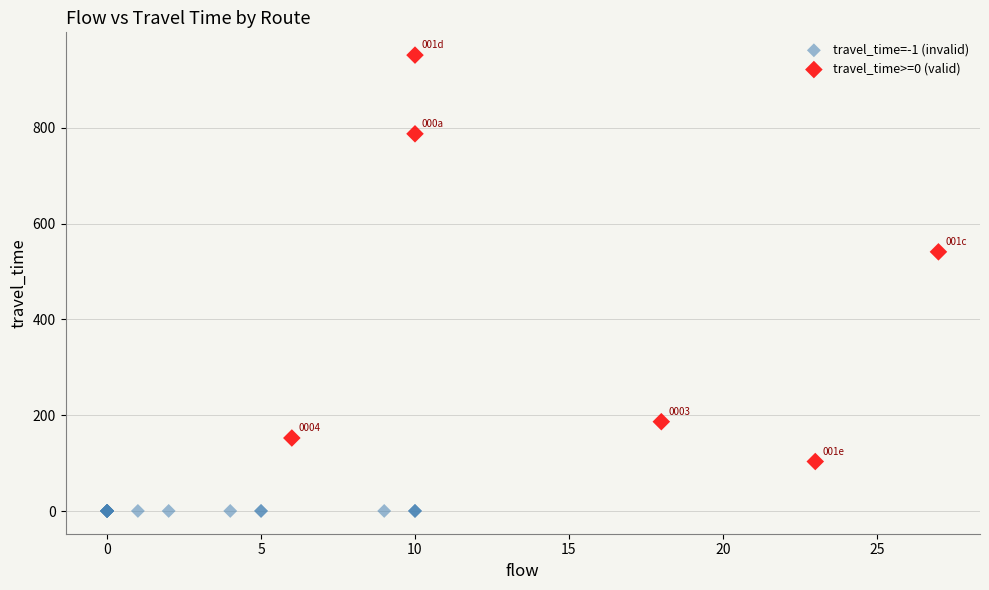

What are all the series names shown in the legend?

travel_time=-1 (invalid), travel_time>=0 (valid)